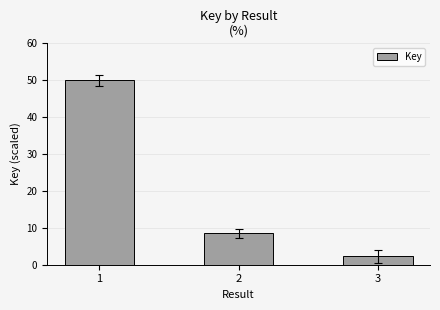

The value at 3 is 2.3. True or false?

True